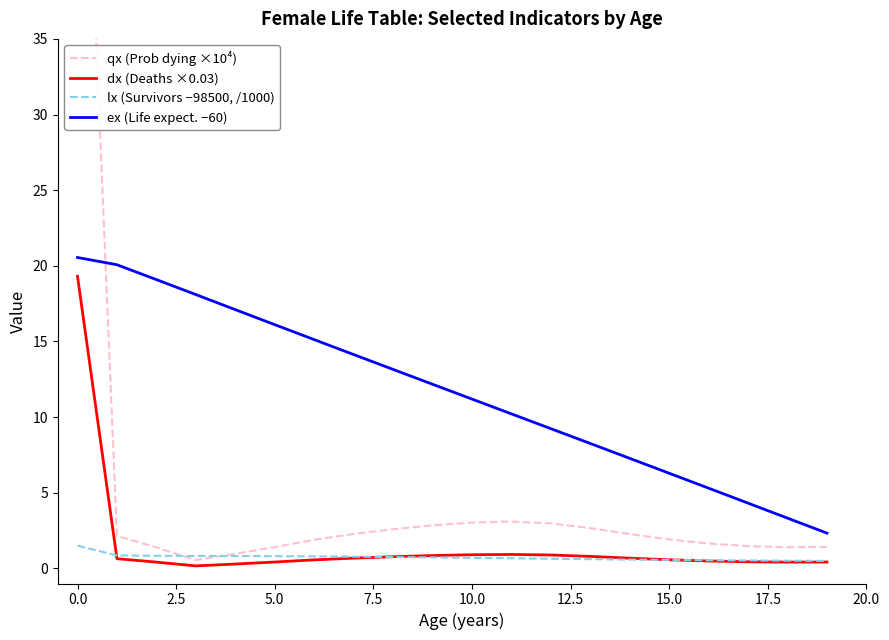

The qx (Prob dying ×10⁴) series shows 5.3 at 11. True or false?

False